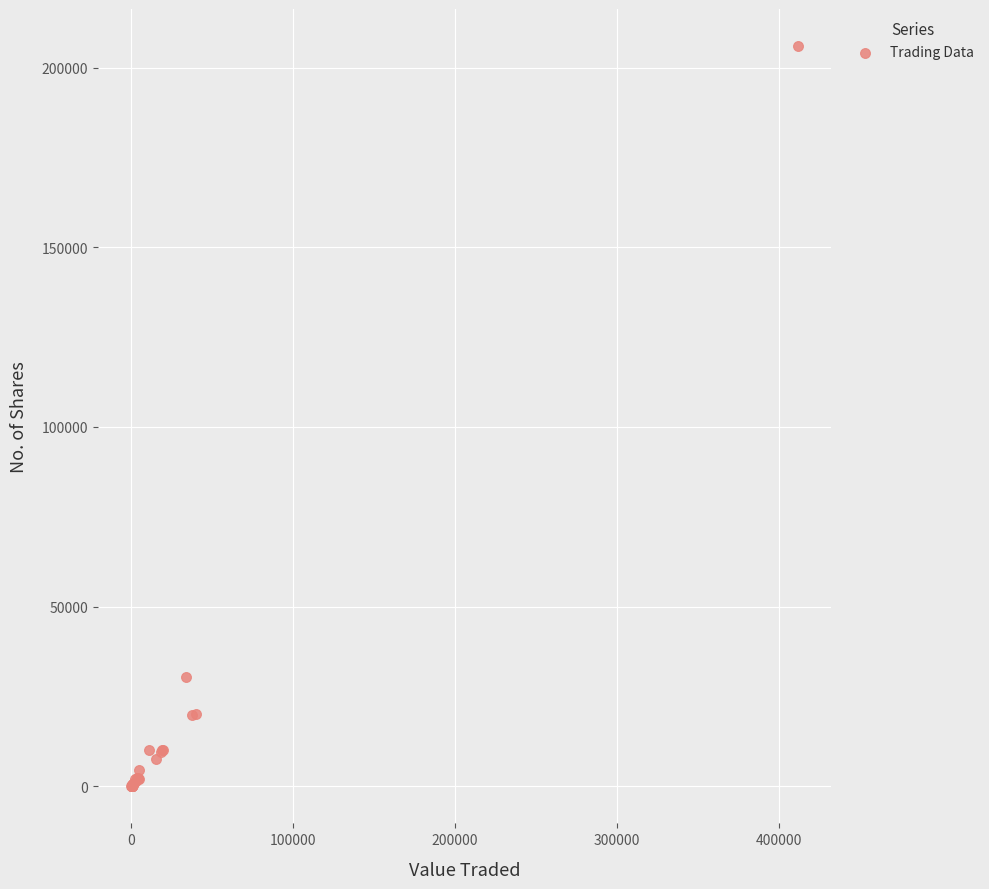

What Y value in the scatter plot is closest to 103005?

30500